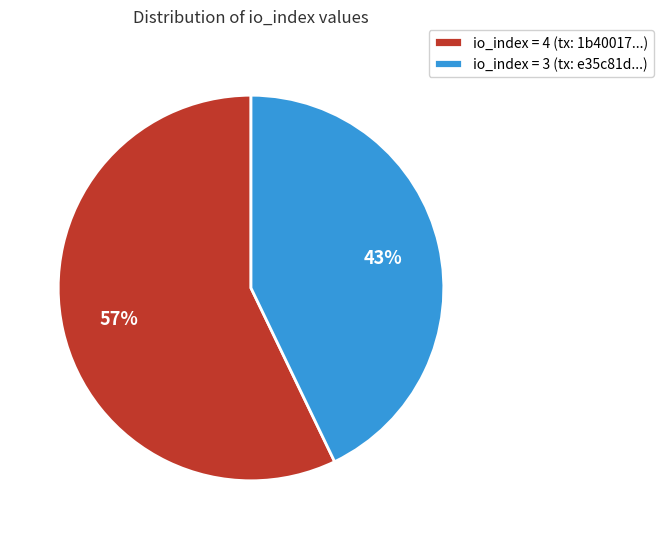

To the nearest percent, what percentage of the pie is io_index = 3 (tx: e35c81d...)?

43%